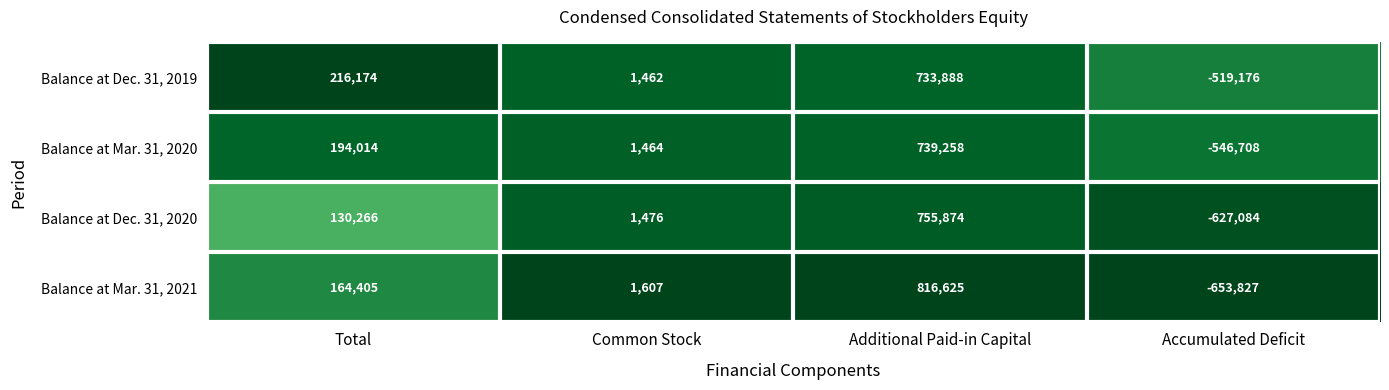

True or false: Balance at Mar. 31, 2021 has a value of 164405 at Total.

True